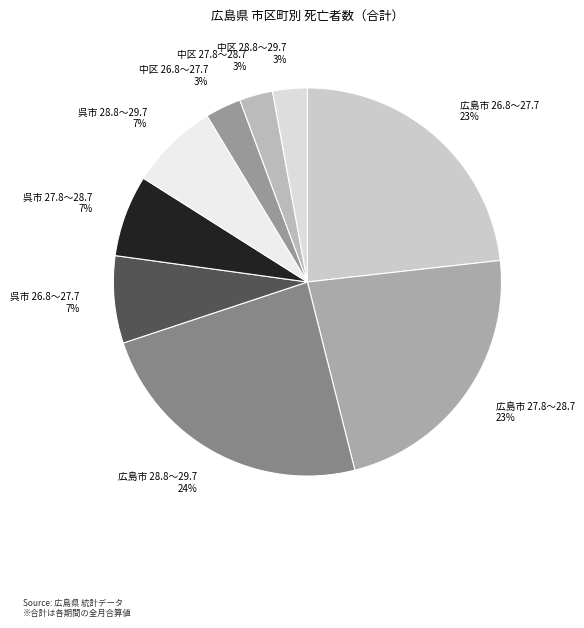

How many slices are in this pie chart?

9